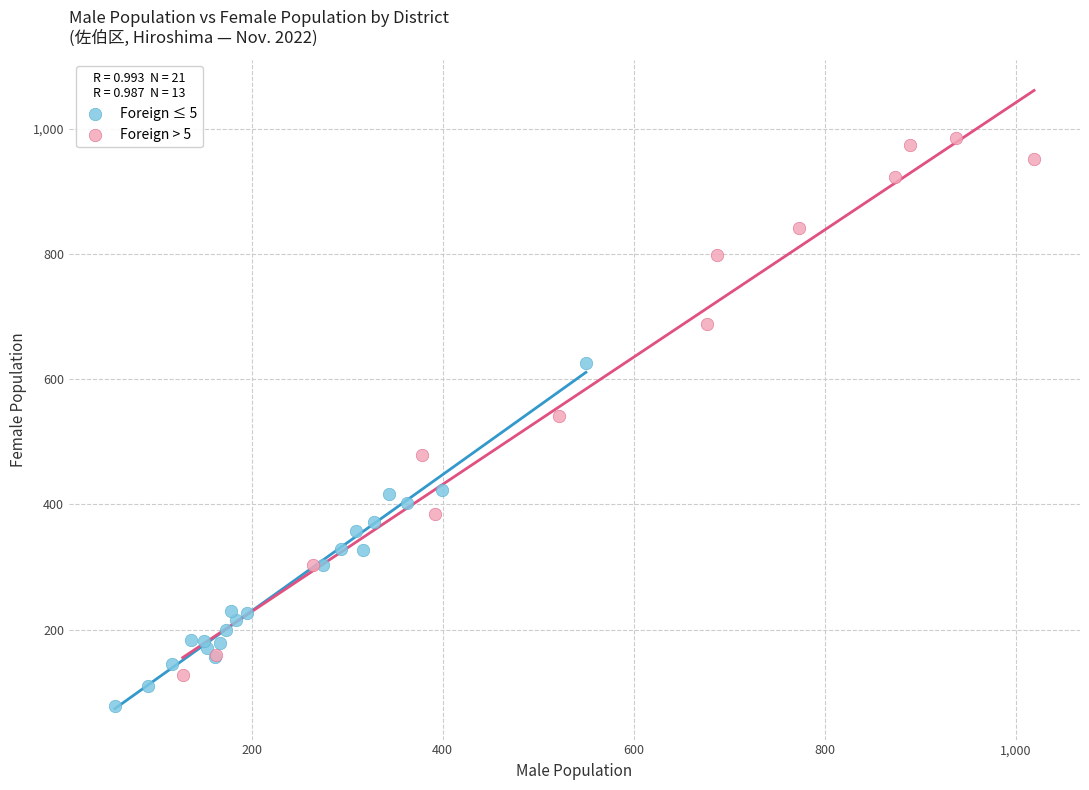

Which series reaches the maximum Y coordinate?

Foreign > 5